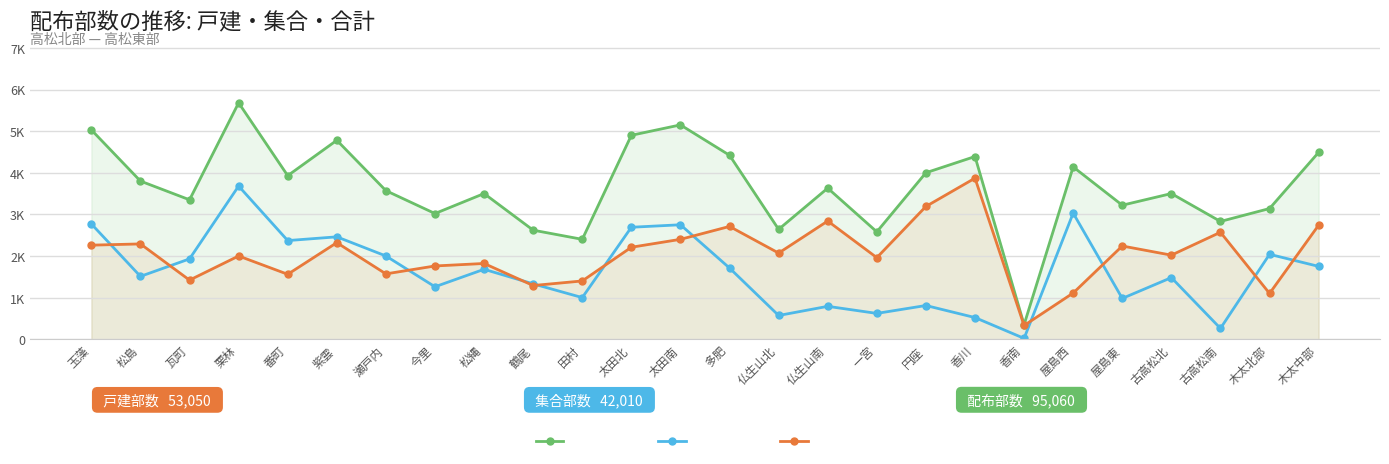

True or false: 集合部数 has a value of 1000 at 田村.

True